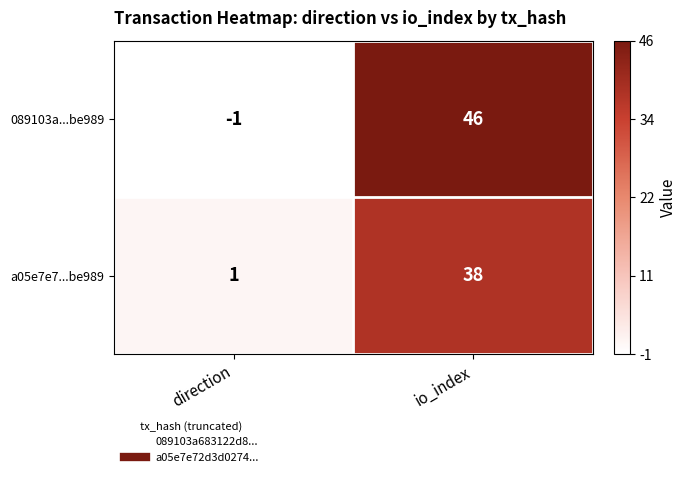

Which label corresponds to the largest value in the chart?

io_index